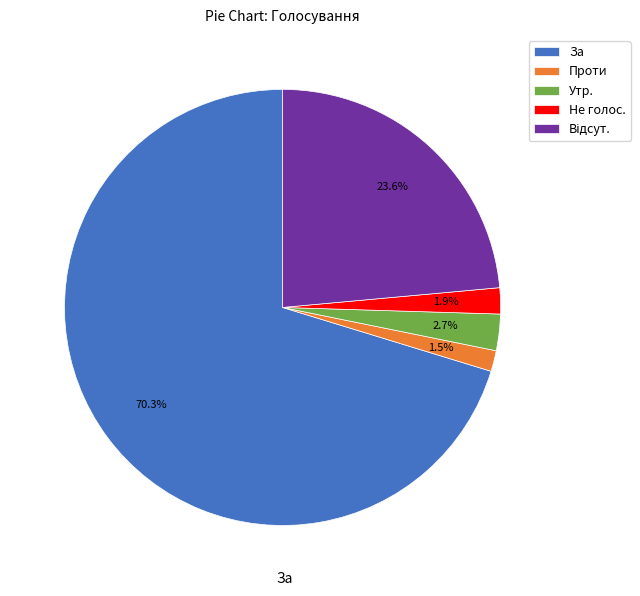

Does За account for over 50% of the chart?

Yes